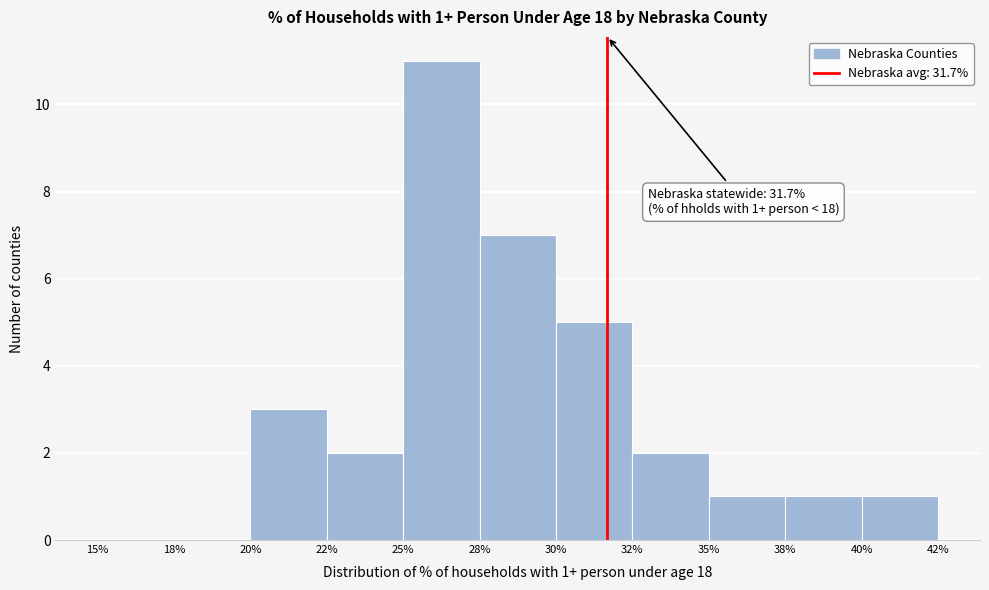

Reading right to left, what are all the values shown in this chart?

40%=1	38%=1	35%=1	32%=2	30%=5	28%=7	25%=11	22%=2	20%=3	18%=0	15%=0